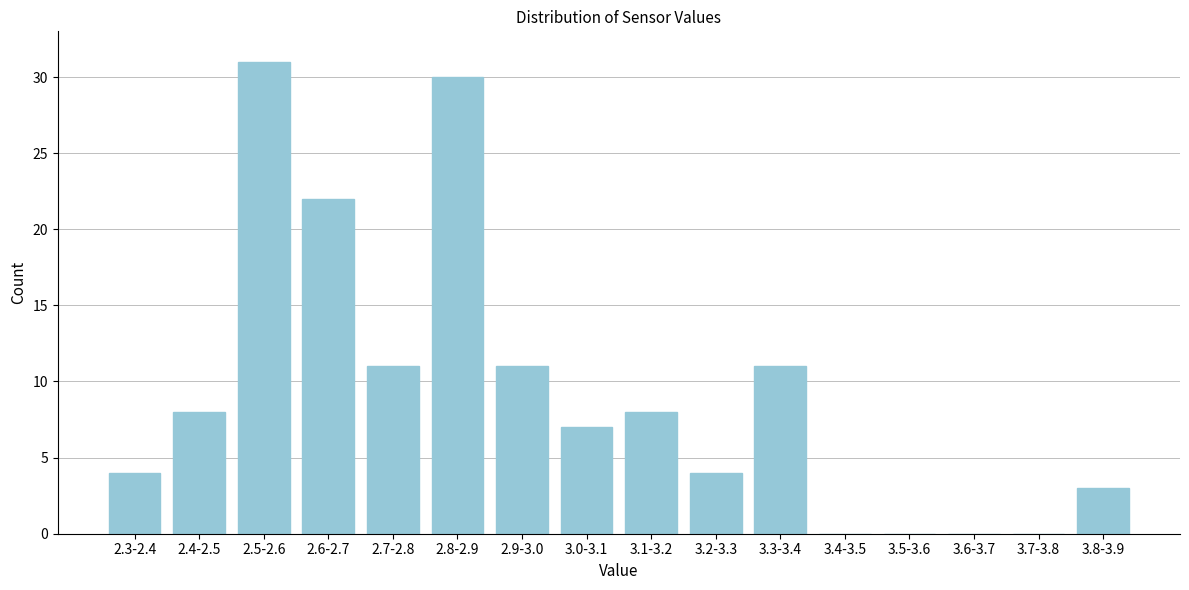

Reading left to right, transcribe all the data shown in this chart.

2.3-2.4=4	2.4-2.5=8	2.5-2.6=31	2.6-2.7=22	2.7-2.8=11	2.8-2.9=30	2.9-3.0=11	3.0-3.1=7	3.1-3.2=8	3.2-3.3=4	3.3-3.4=11	3.4-3.5=0	3.5-3.6=0	3.6-3.7=0	3.7-3.8=0	3.8-3.9=3